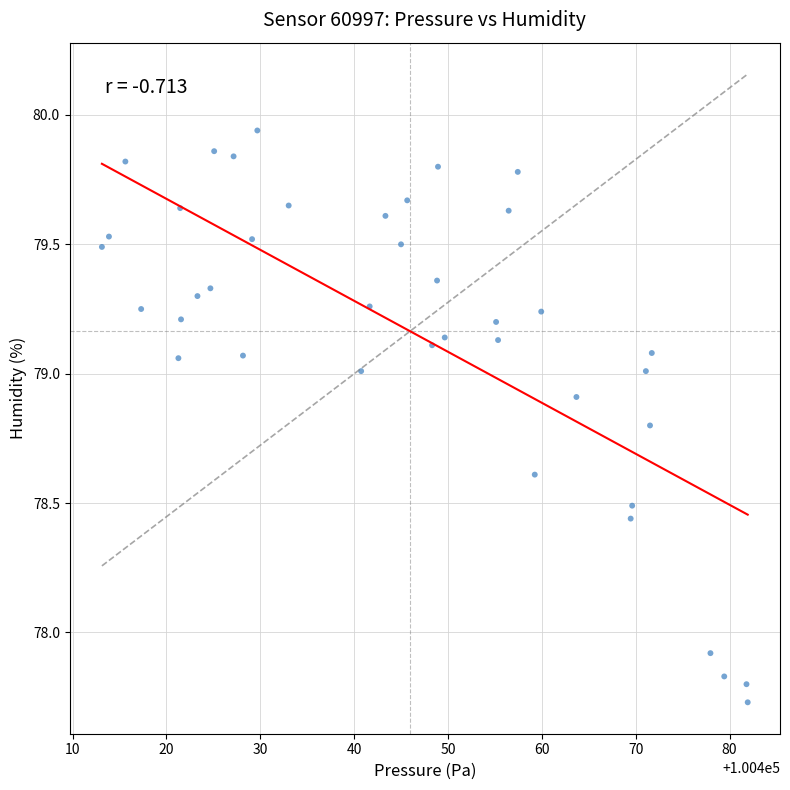

What Y value in the scatter plot is closest to 78?

77.9